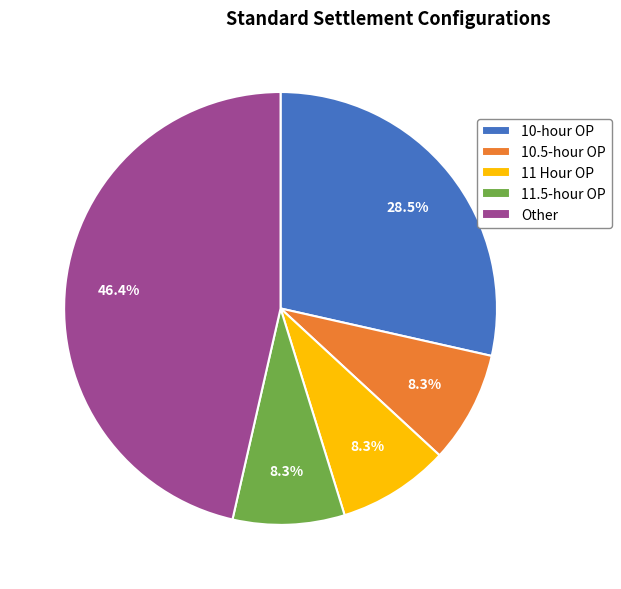

Count the number of slices in the pie.

5